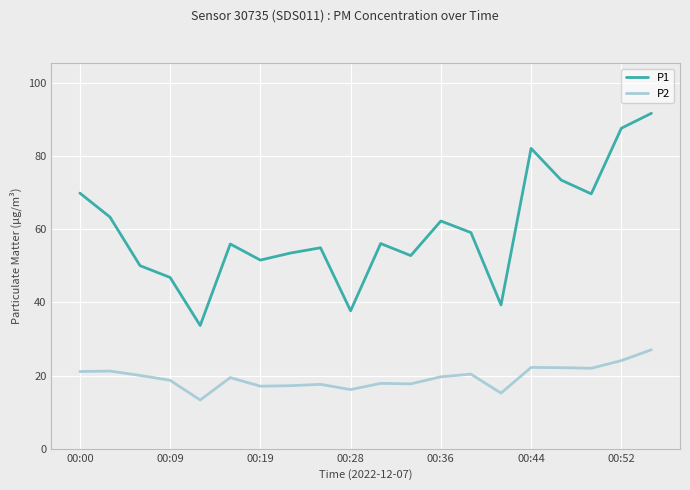

What is the minimum value for P2?

13.3